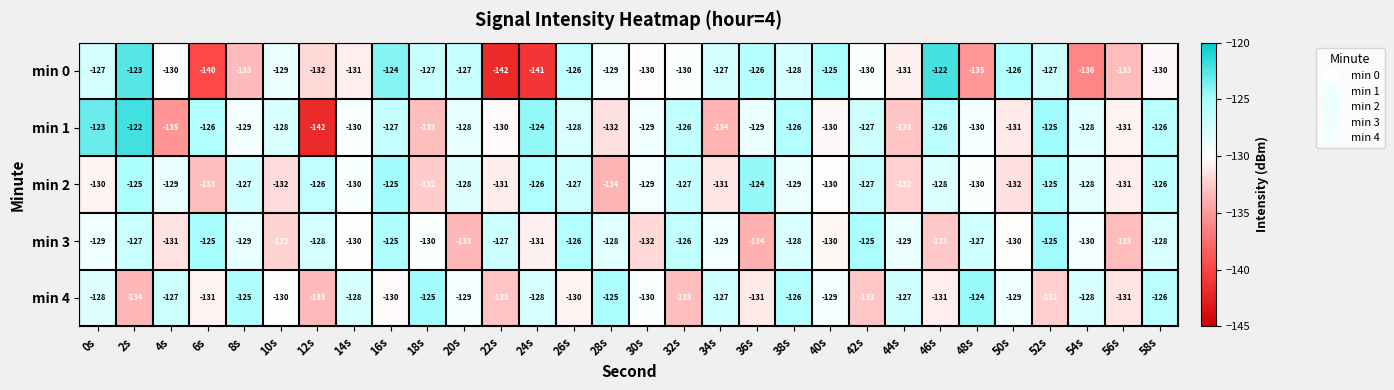

Is it true that min 1 equals -133 at 44s?

True